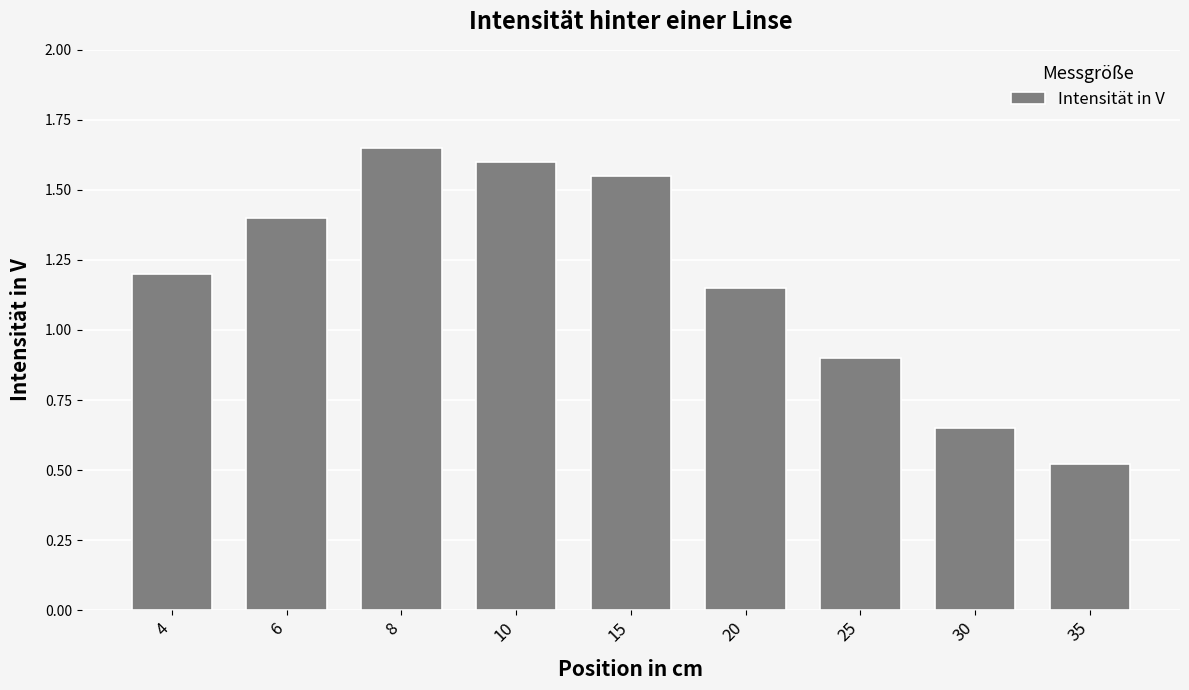

Are the bars horizontal?

No